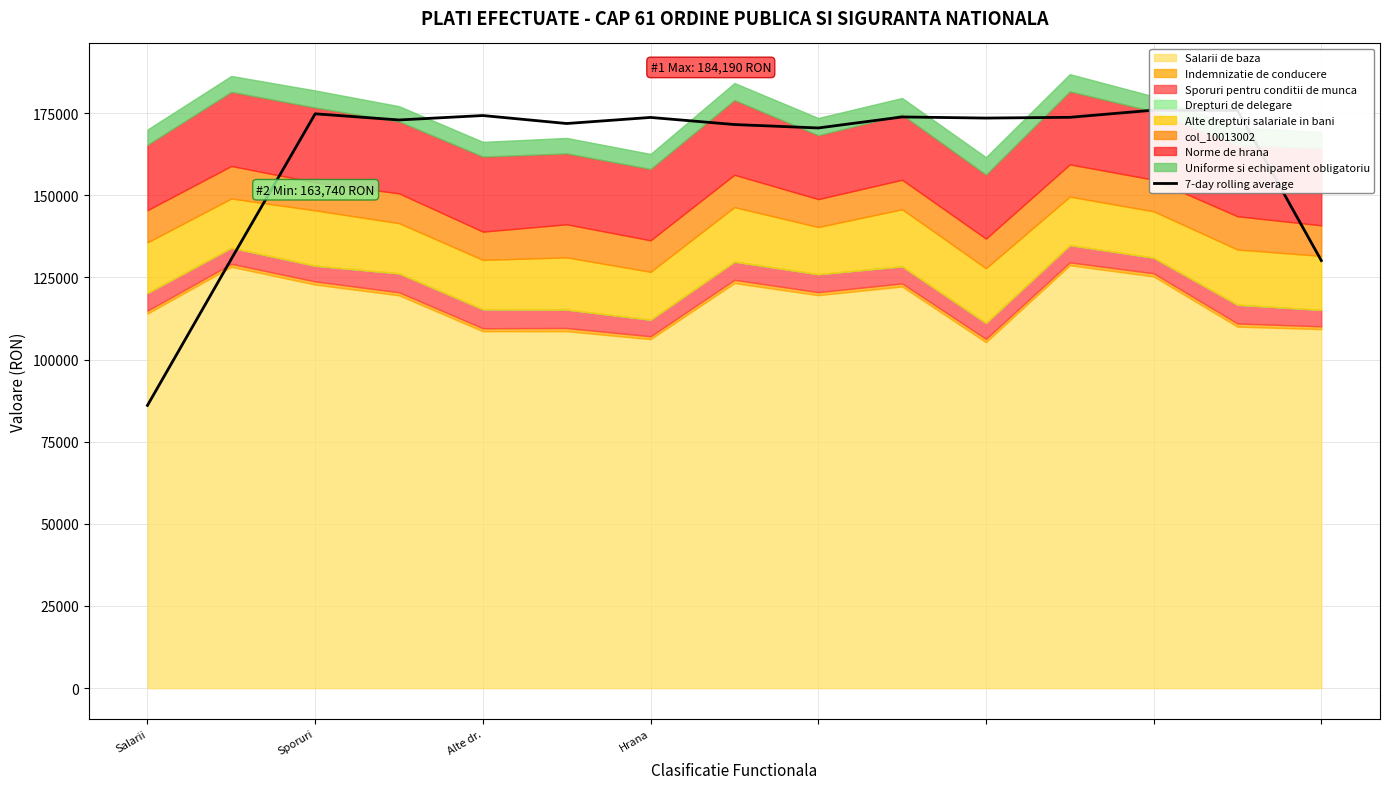

Reading left to right, transcribe all the data shown in this chart.

86056.6	130623.3	174818.9	172943.5	174291.5	171860.6	173712.6	171553.3	170505.9	173857.0	173517.9	173747.6	175928.8	175853.7	130145.3